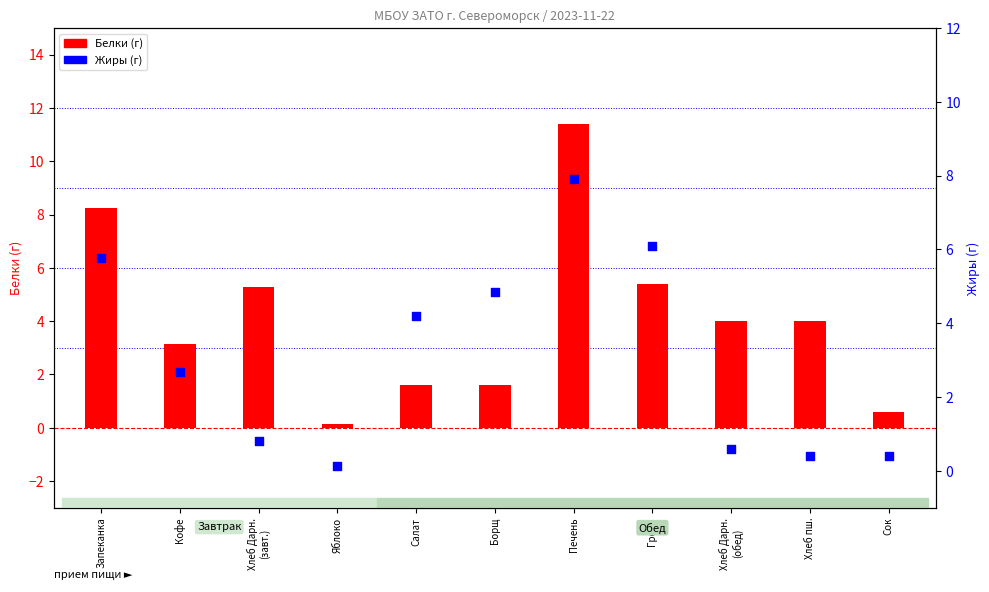

At how many categories does at least one series exceed 1?

9